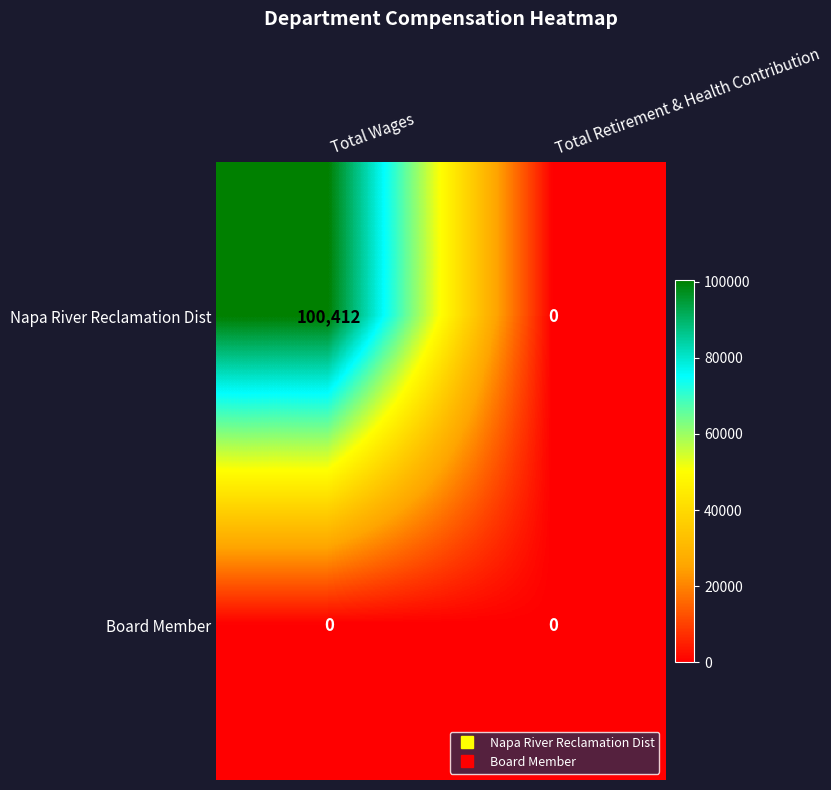

Is it true that Napa River Reclamation Dist equals 100412 at Total Wages?

True